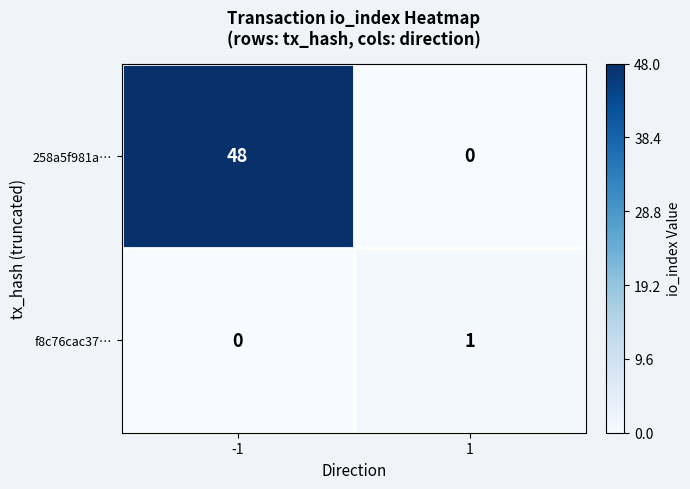

How many series are shown in this chart?

2